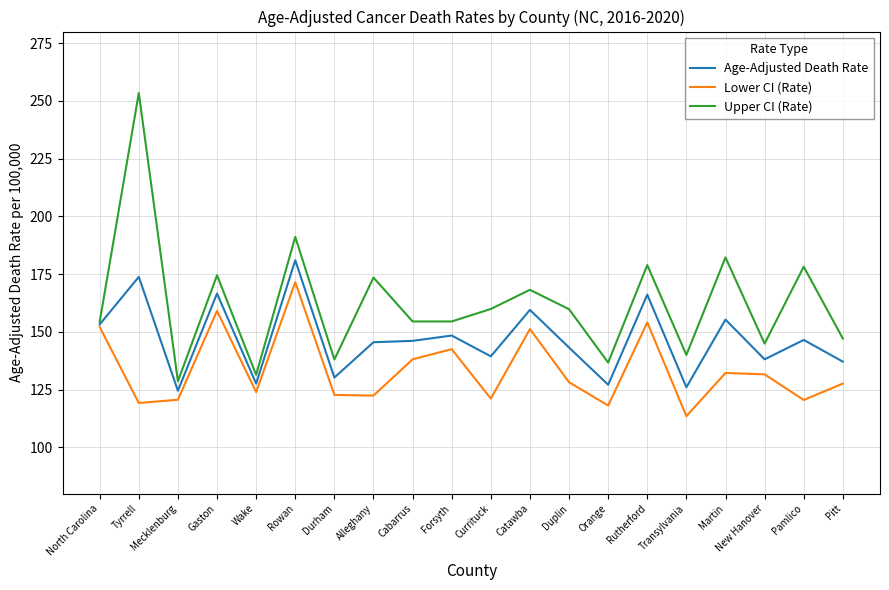

What is the greatest value displayed?

253.4